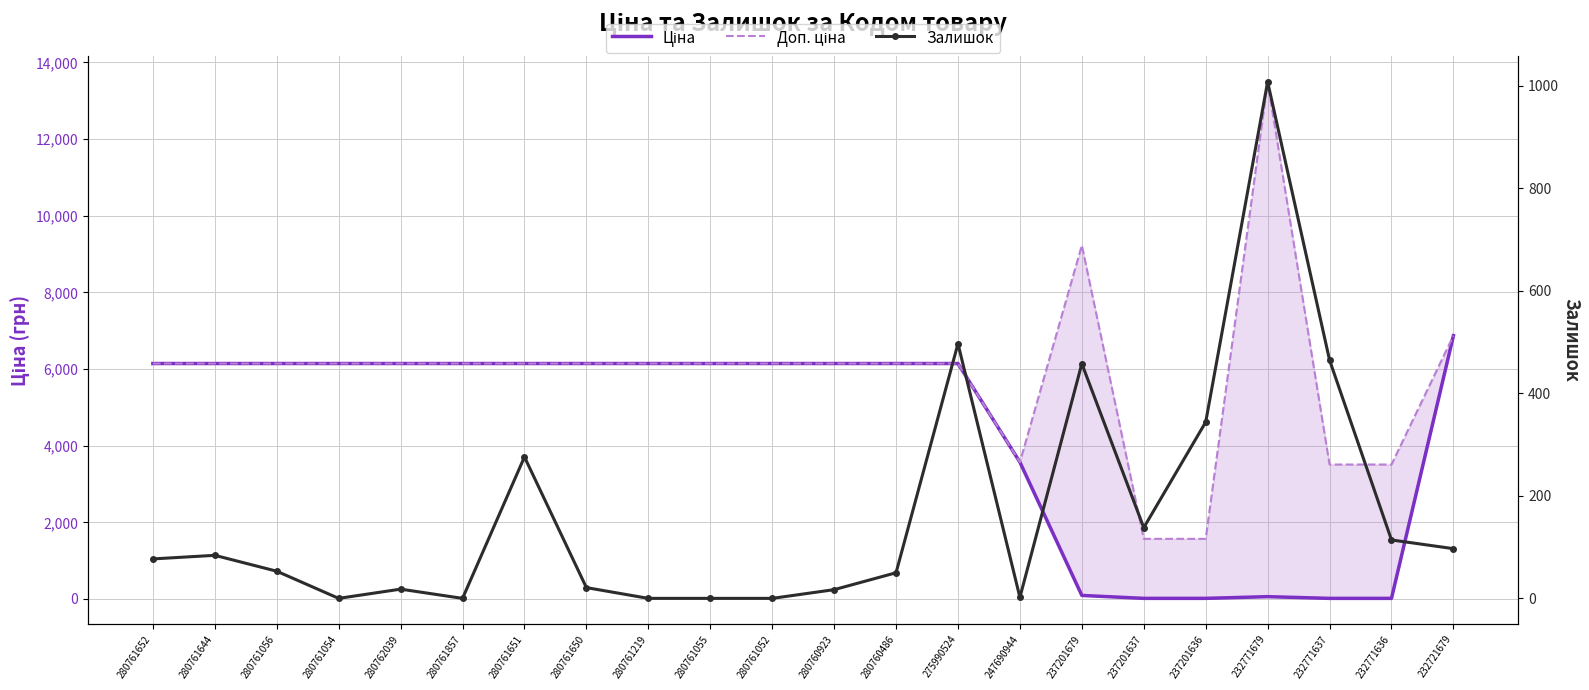

What is the difference between the second highest and second lowest values in the Доп. ціна series?

7658.0